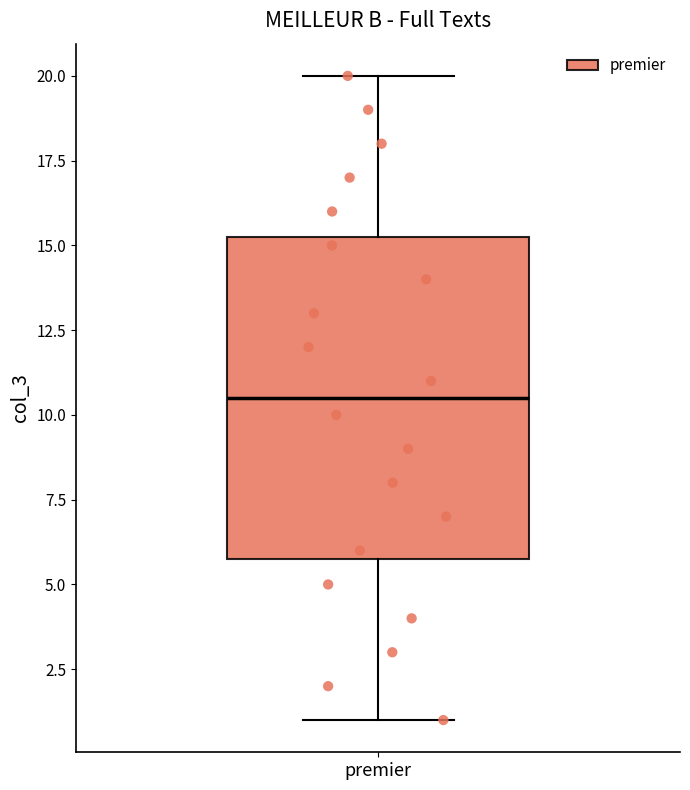

Where is the upper edge of the box for premier on the y-axis? The values are not printed on the chart, so give them approximately, as read against the axis.

15.5